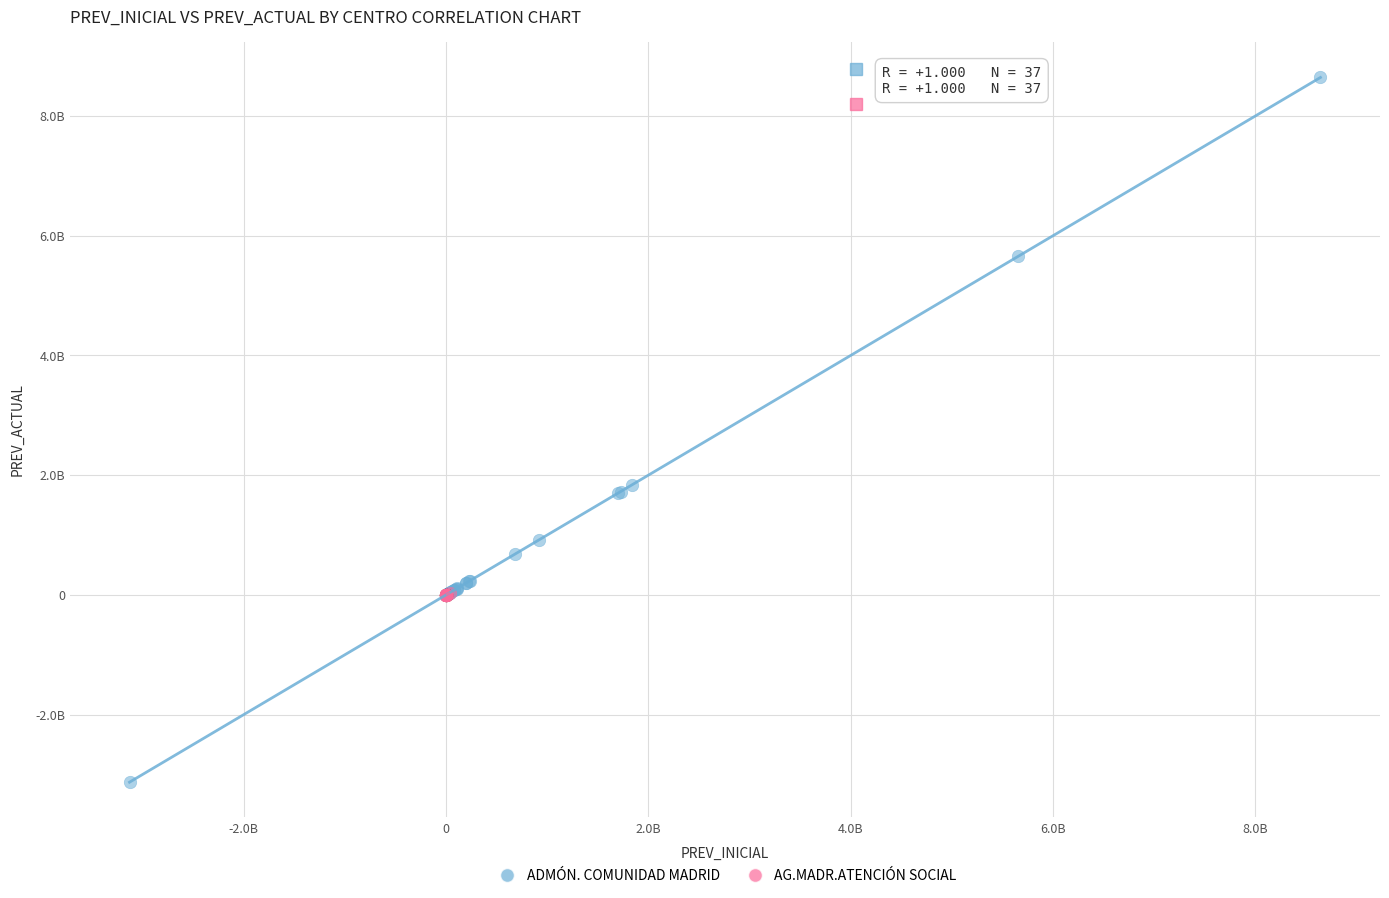

Which series contains the lowest Y value?

ADMÓN. COMUNIDAD MADRID